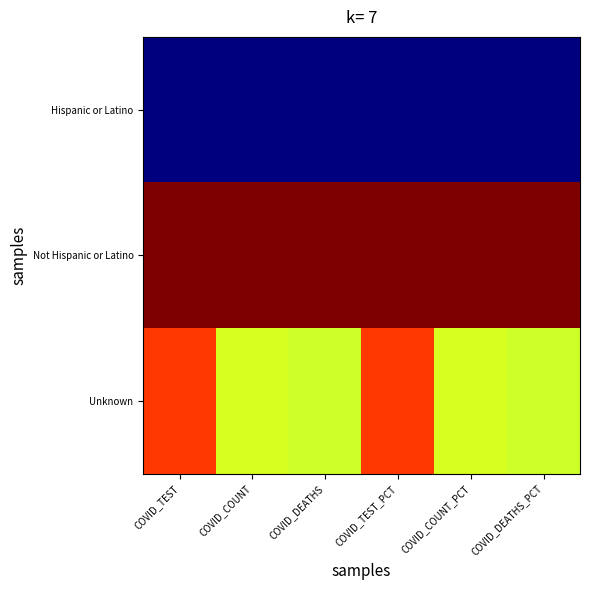

Which has a higher value, COVID_DEATHS or COVID_COUNT?

COVID_DEATHS